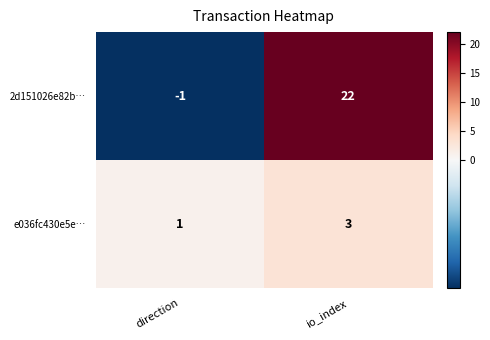

Reading right to left, list all the values displayed in this chart.

2d151026e82b…: io_index=22	direction=-1
e036fc430e5e…: io_index=3	direction=1